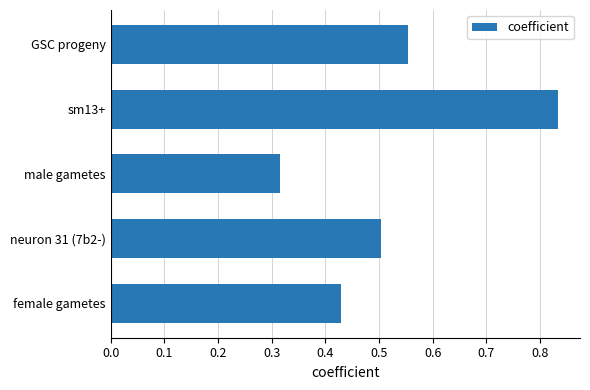

At which label is the value closest to 0?

male gametes